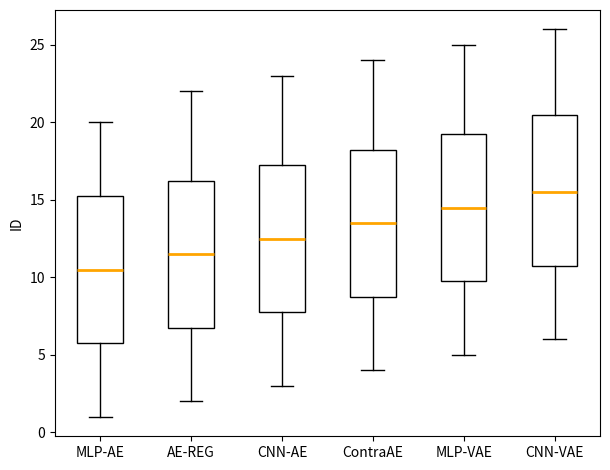

Where does the upper whisker of the box for CNN-AE end on the y-axis? The values are not printed on the chart, so give them approximately, as read against the axis.

23.0